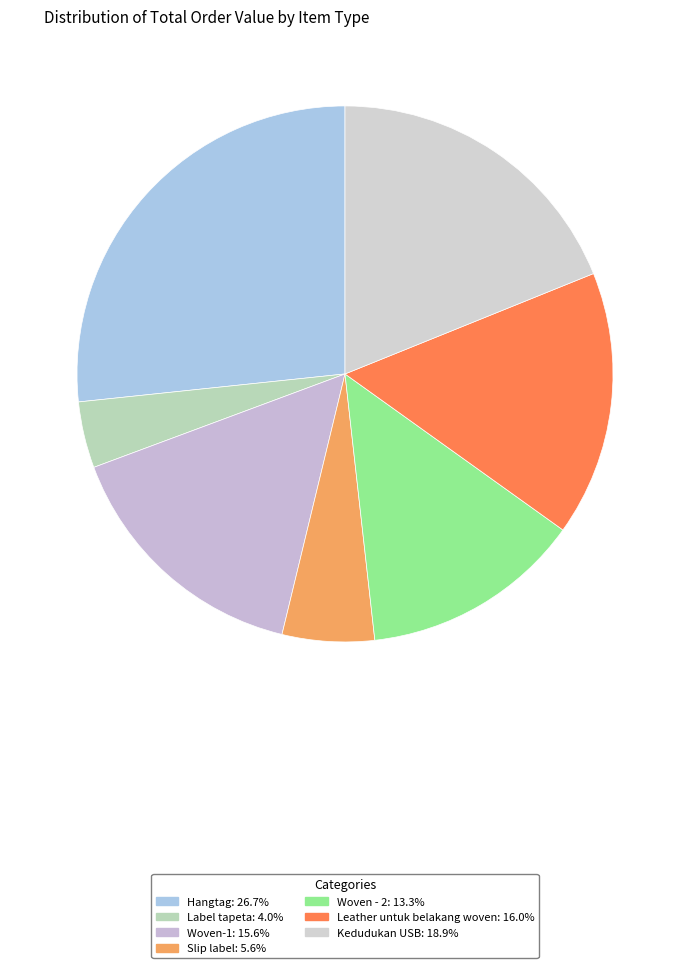

How many segments does this pie chart have?

7